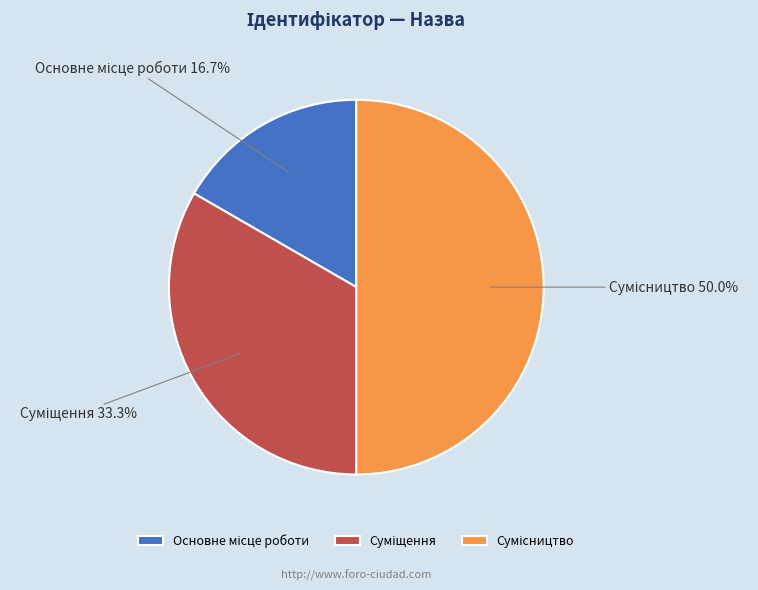

How many slices are in this pie chart?

3